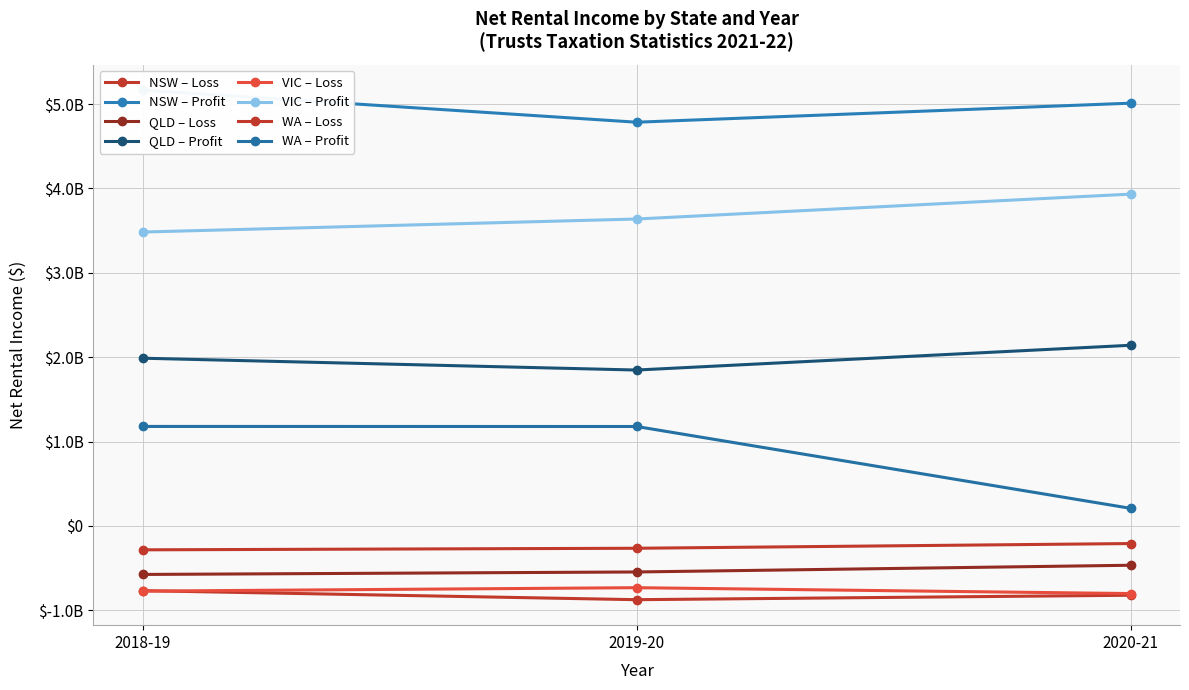

True or false: Net rental income ($) - Loss has a value of -264080244 at NSW Loss 20-21.

False